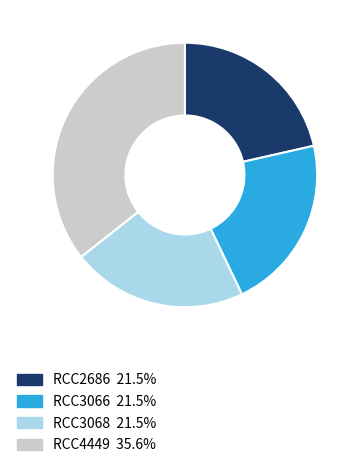

Approximately how many times larger is the value at RCC3068 compared to RCC3066?

1.0